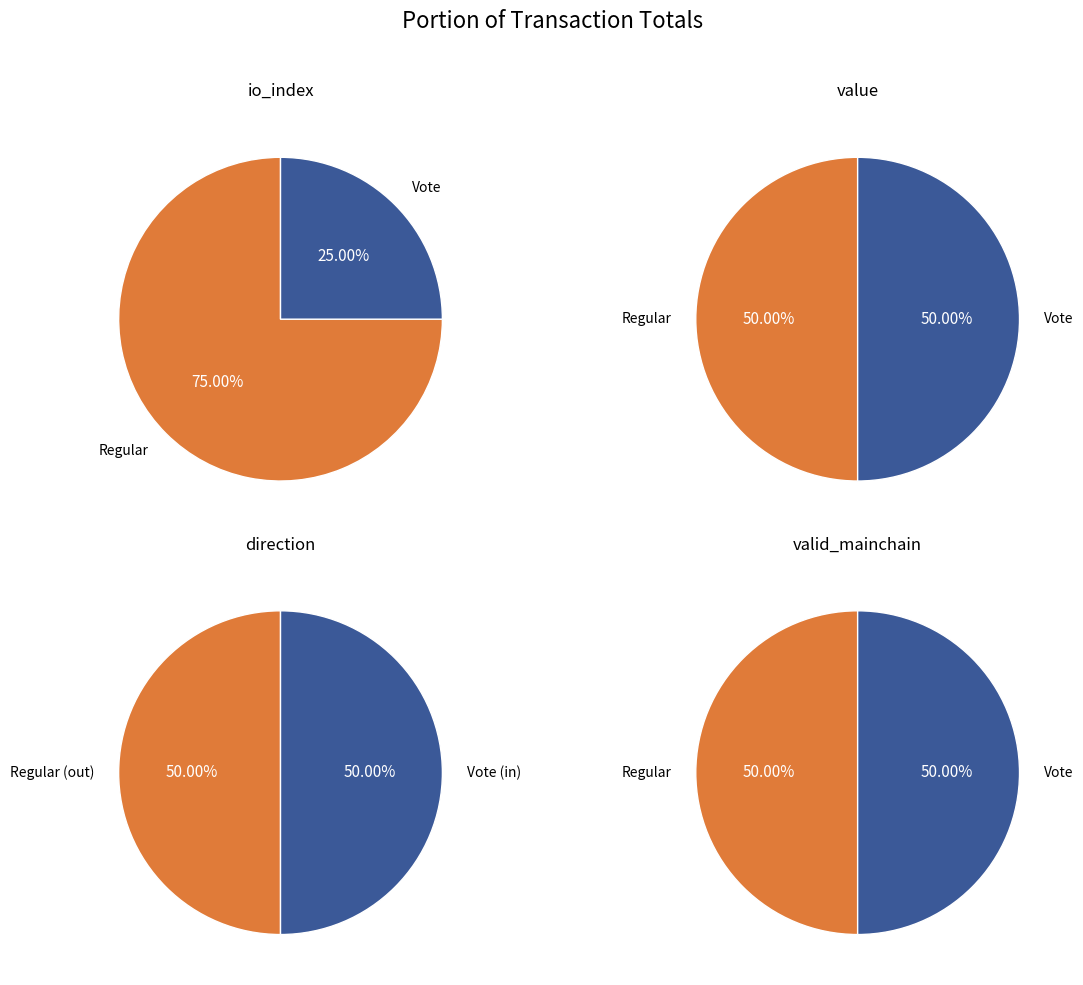

What percentage do Regular and Vote together represent?

100.0%